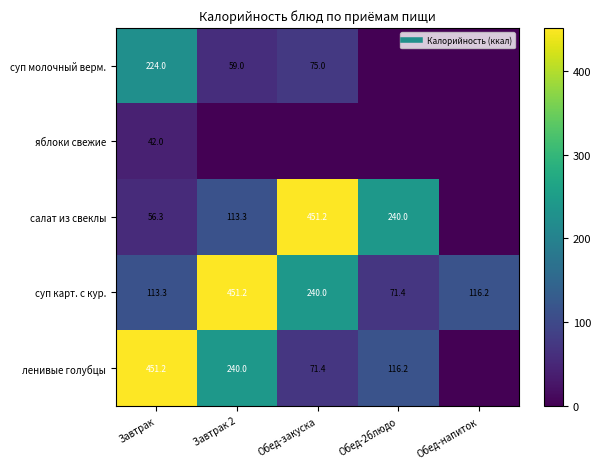

What is the maximum value for яблоки свежие?

42.0